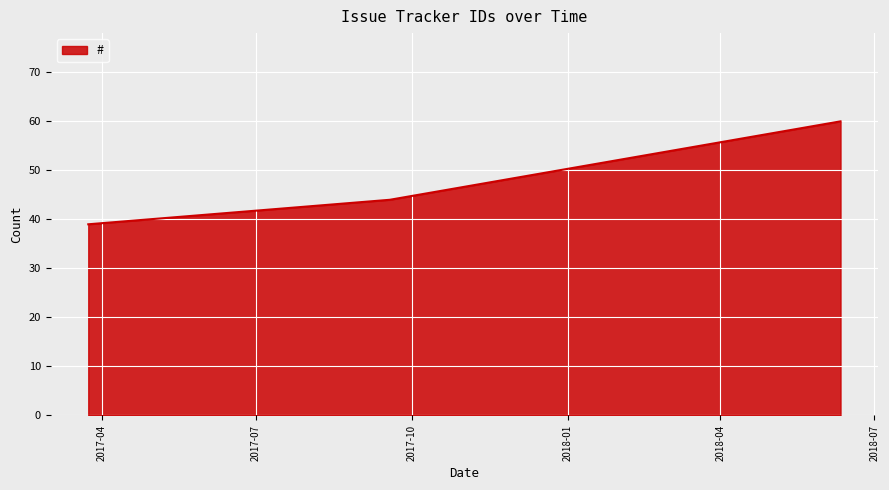

How many lines are shown in the chart?

1